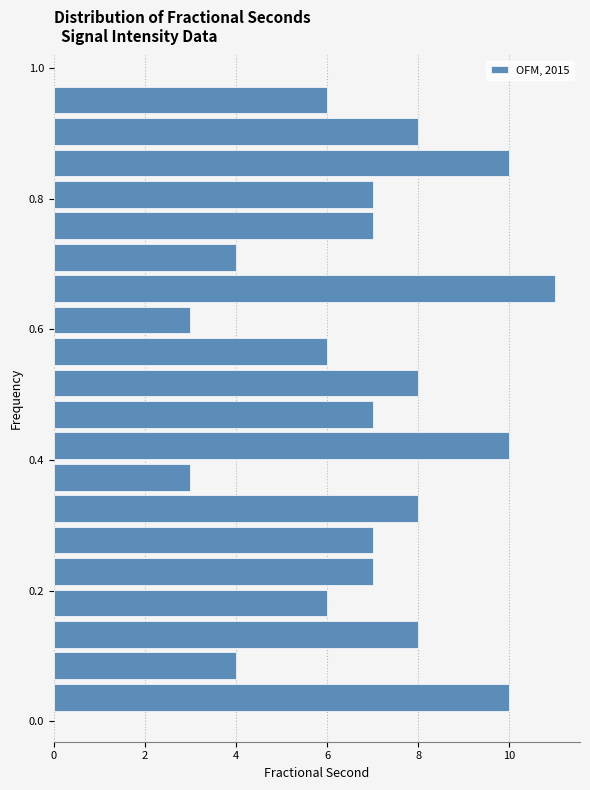

Read against the y-axis, roughly where is the centre of the longest bar?

0.66